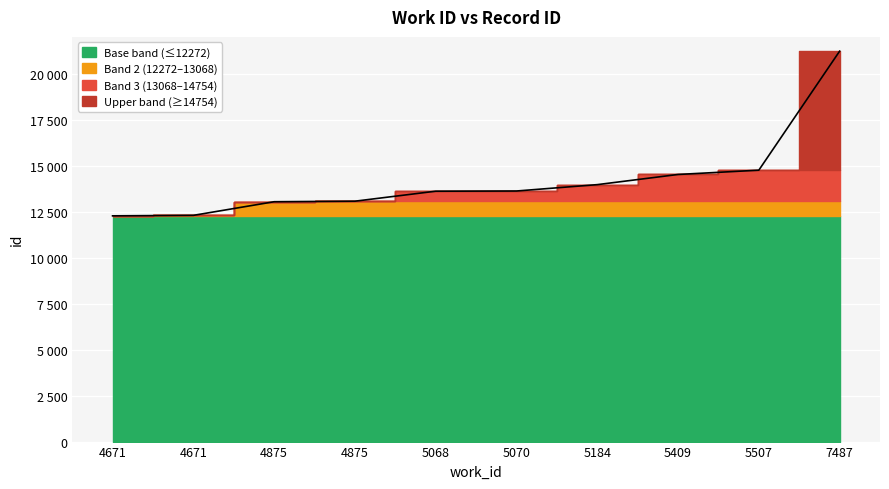

What is the value of the 10th point from the left?

21223